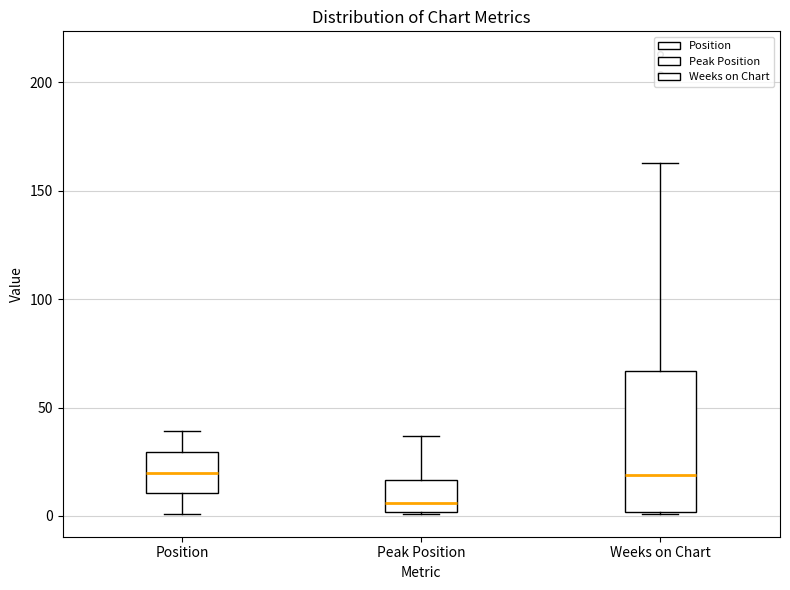

Reading left to right, transcribe this box plot: for each box, give where its median line is, the range the box spans, and where its two whiskers end, as read against the y-axis. The values are not printed on the chart, so give them approximately, as read against the axis.

Position: median 20, box 10 to 30, whiskers 0 to 40
Peak Position: median 5, box 0 to 15, whiskers 0 to 35
Weeks on Chart: median 20, box 0 to 65, whiskers 0 to 165